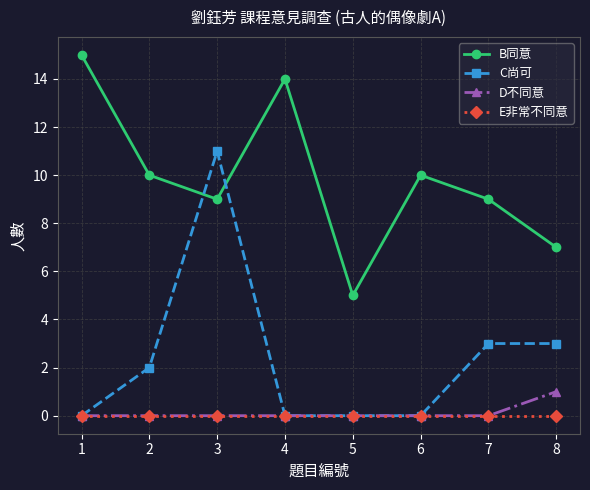

Which series has the largest total across all categories?

B同意